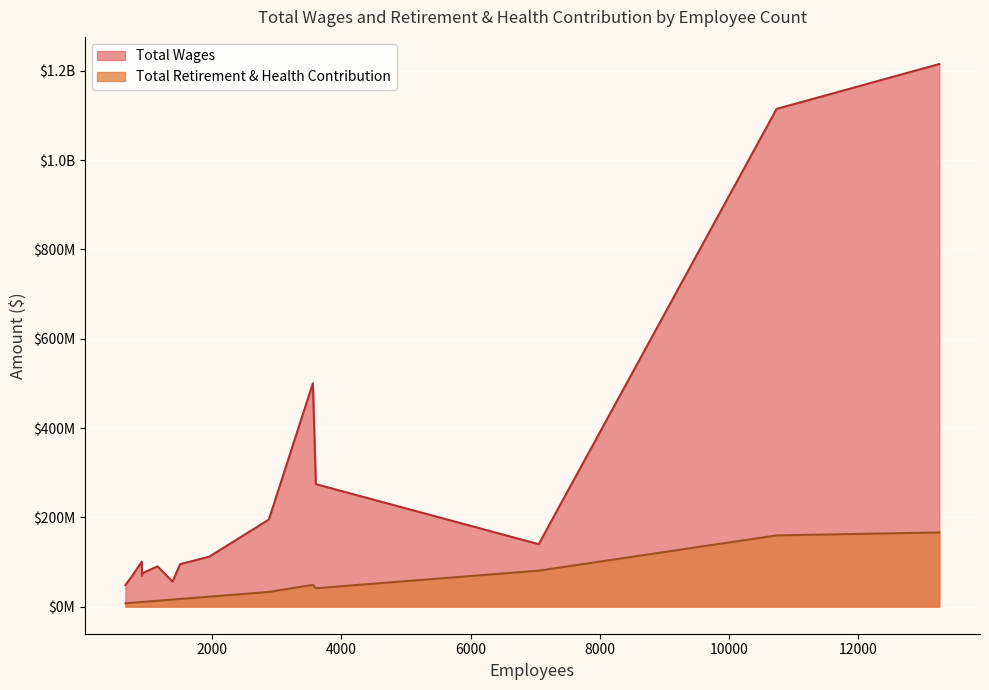

Between 1951 and 10742, which is larger?

10742